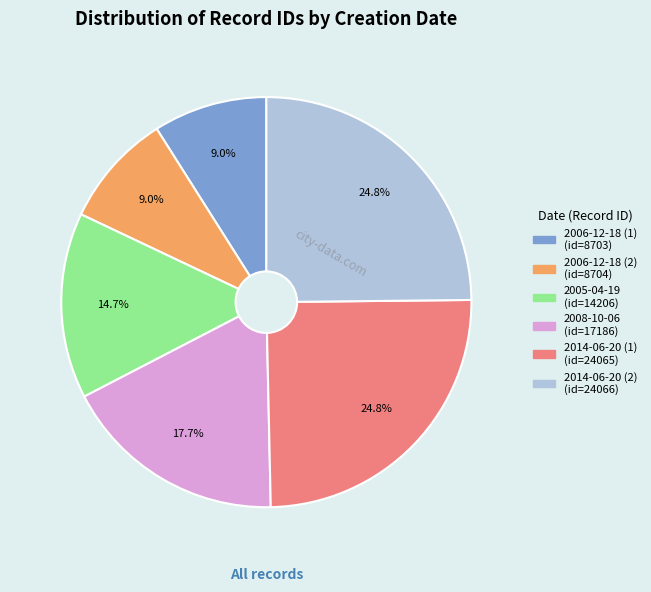

Is there any slice that represents more than half of the pie?

No